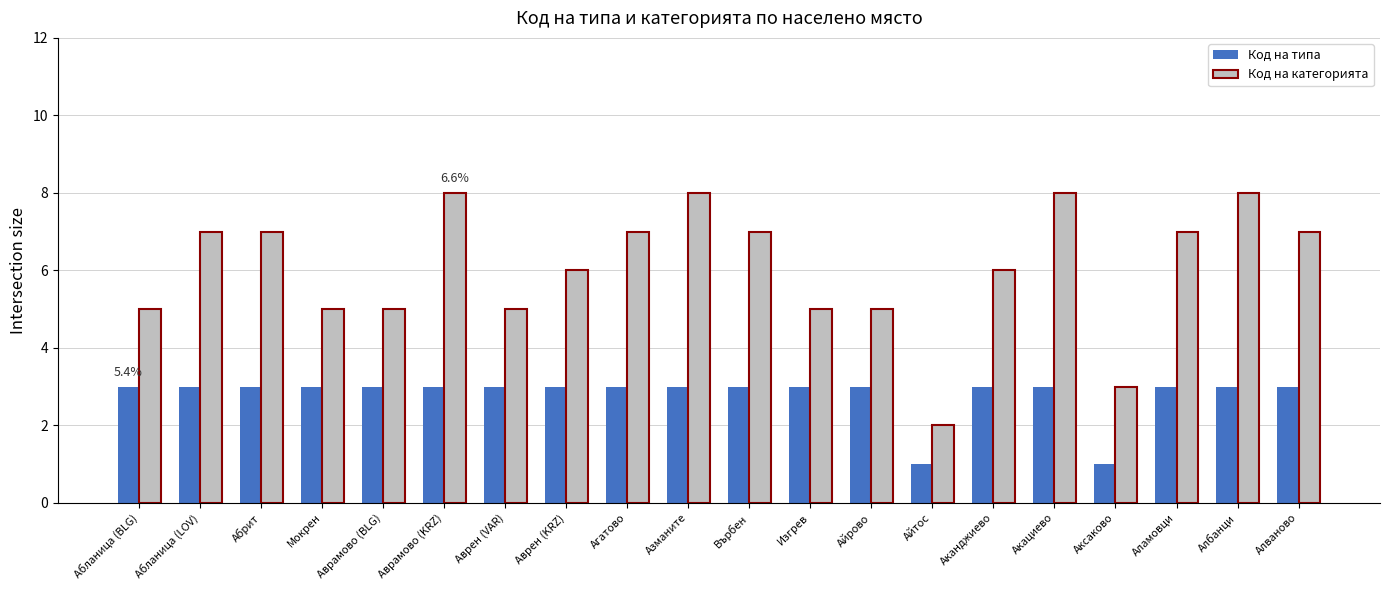

The Код на типа series shows 1 at Айтос. True or false?

True